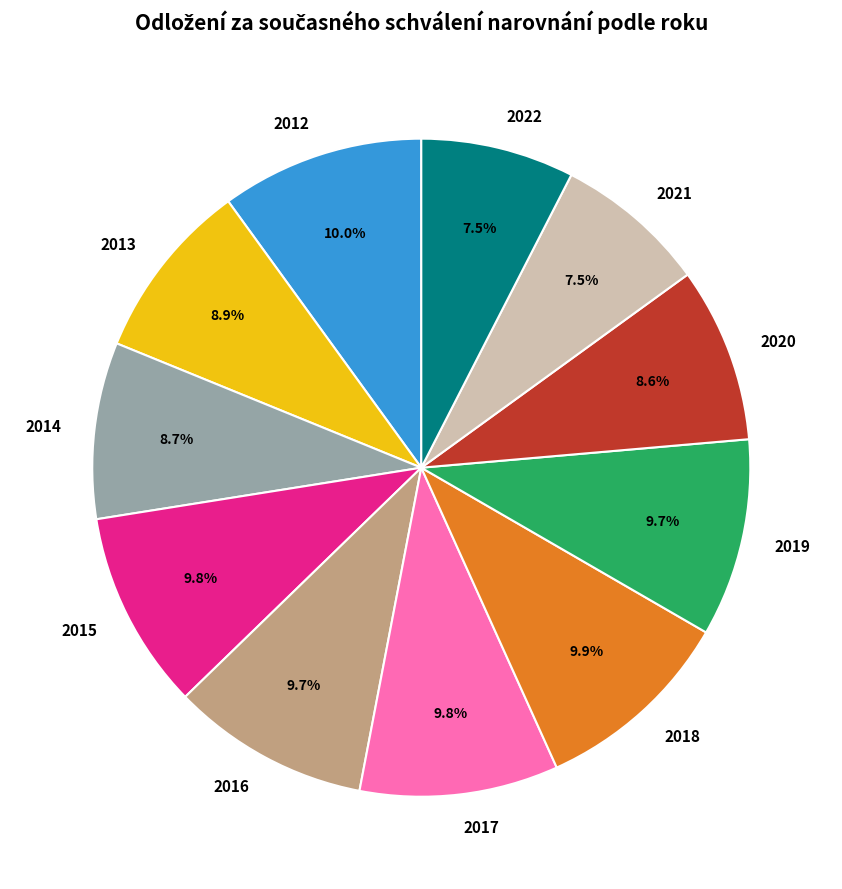

Does any single category account for the majority?

No